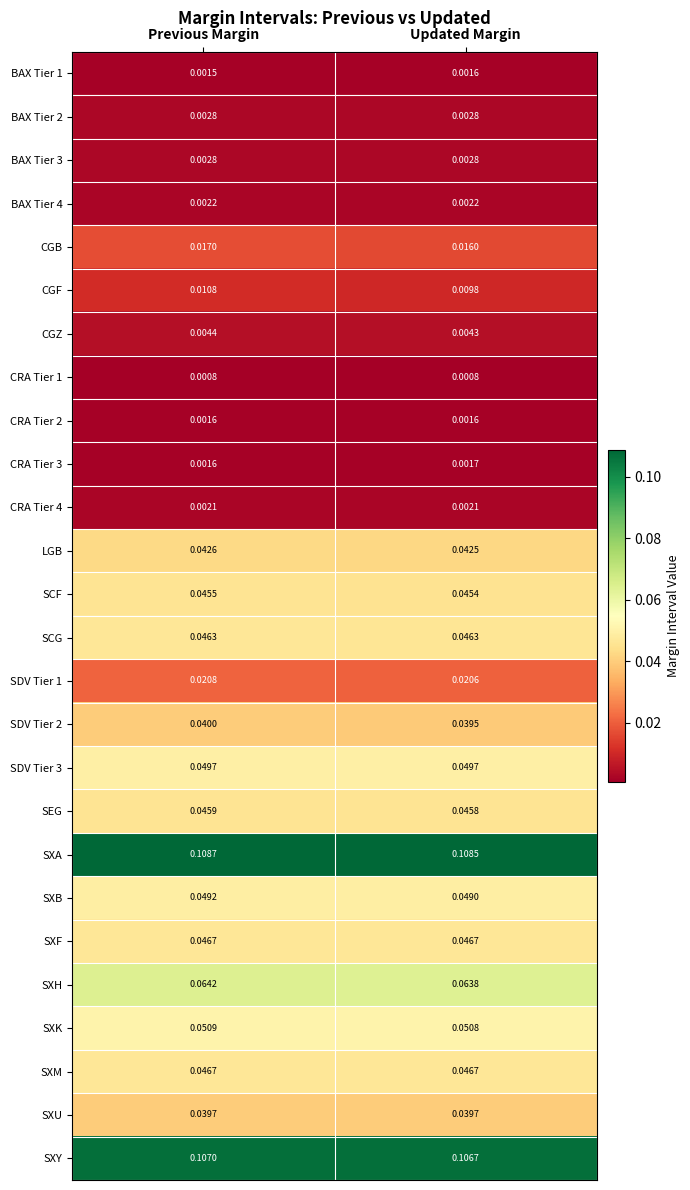

At which category does the chart reach its peak across all series?

Previous Margin